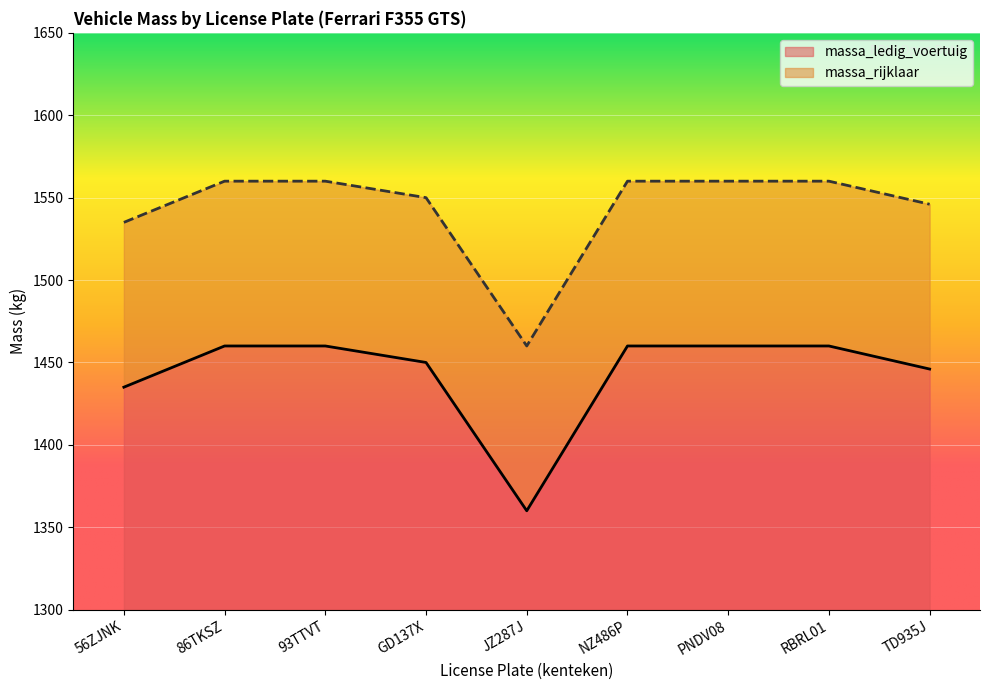

Where is the first local minimum for massa_rijklaar?

JZ287J